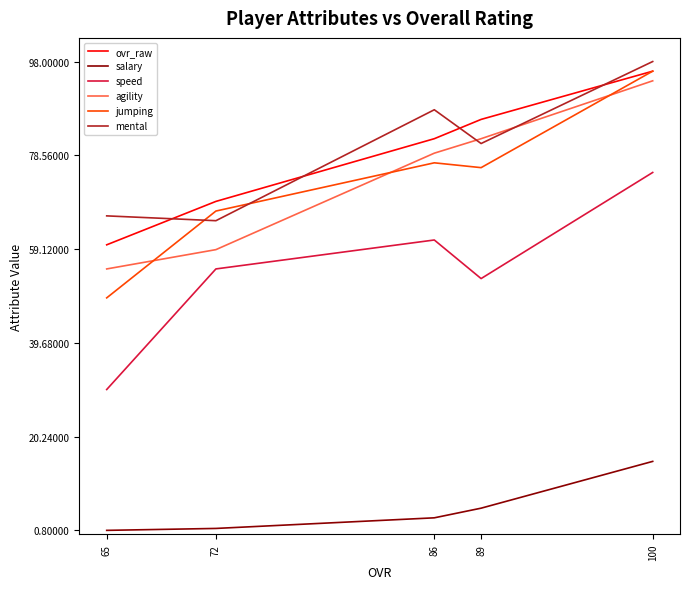

True or false: salary and agility intersect in this chart.

False